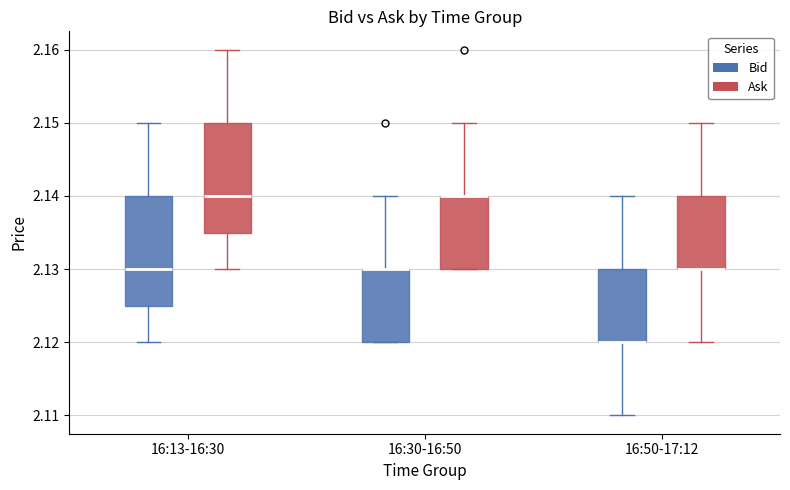

Where is the upper edge of the box for 16:30-16:50 (Ask) on the y-axis? The values are not printed on the chart, so give them approximately, as read against the axis.

2.140